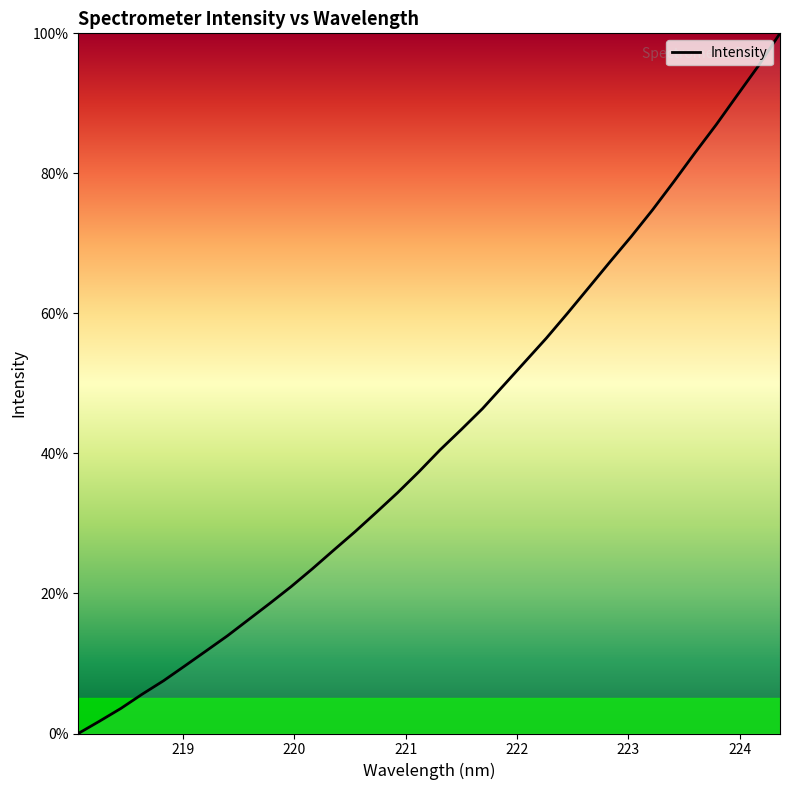

What is the difference between the maximum and minimum values?

100.0